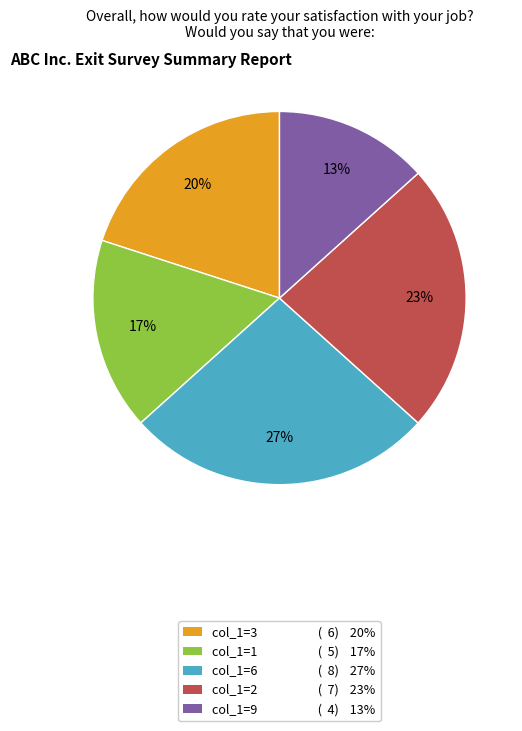

To the nearest percent, what is the average slice percentage?

20%